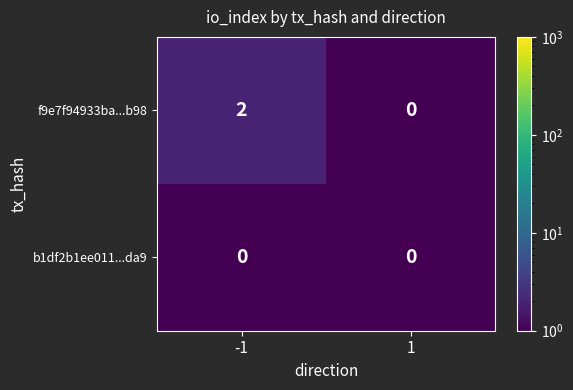

Which series has the widest spread of values?

f9e7f94933ba...b98